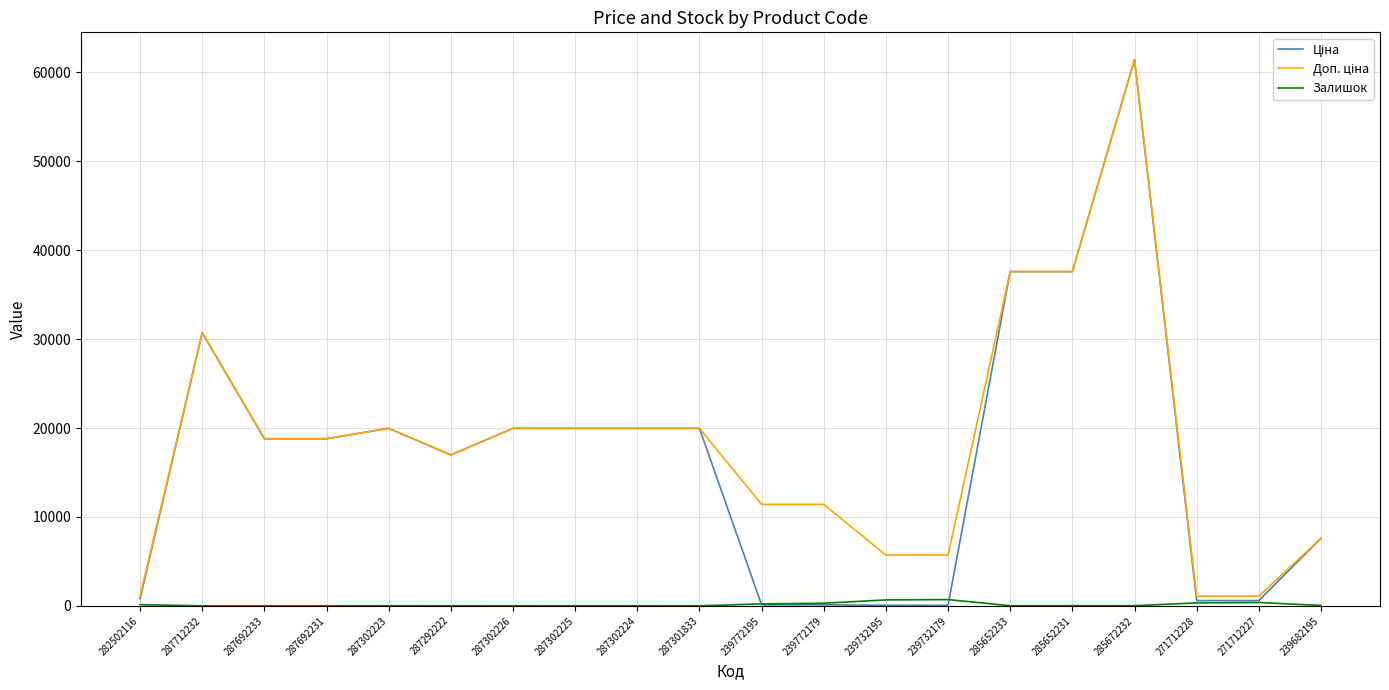

The Залишок series shows 125.0 at 282502116. True or false?

True